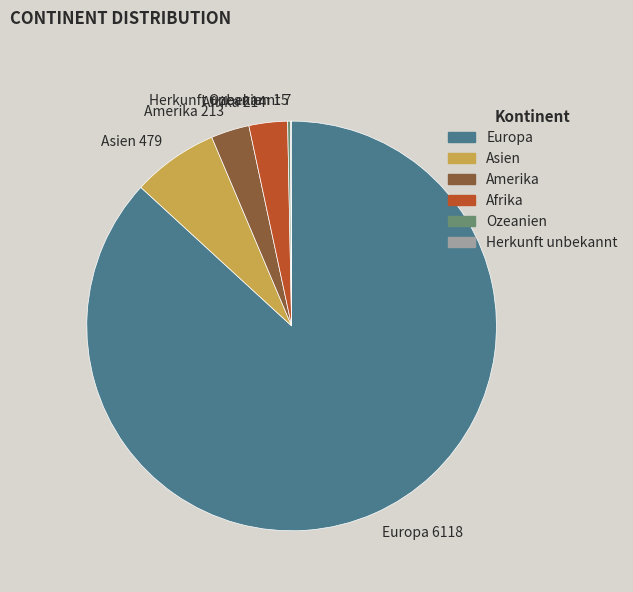

The Amerika 213 slice represents 3% of the pie. True or false?

True